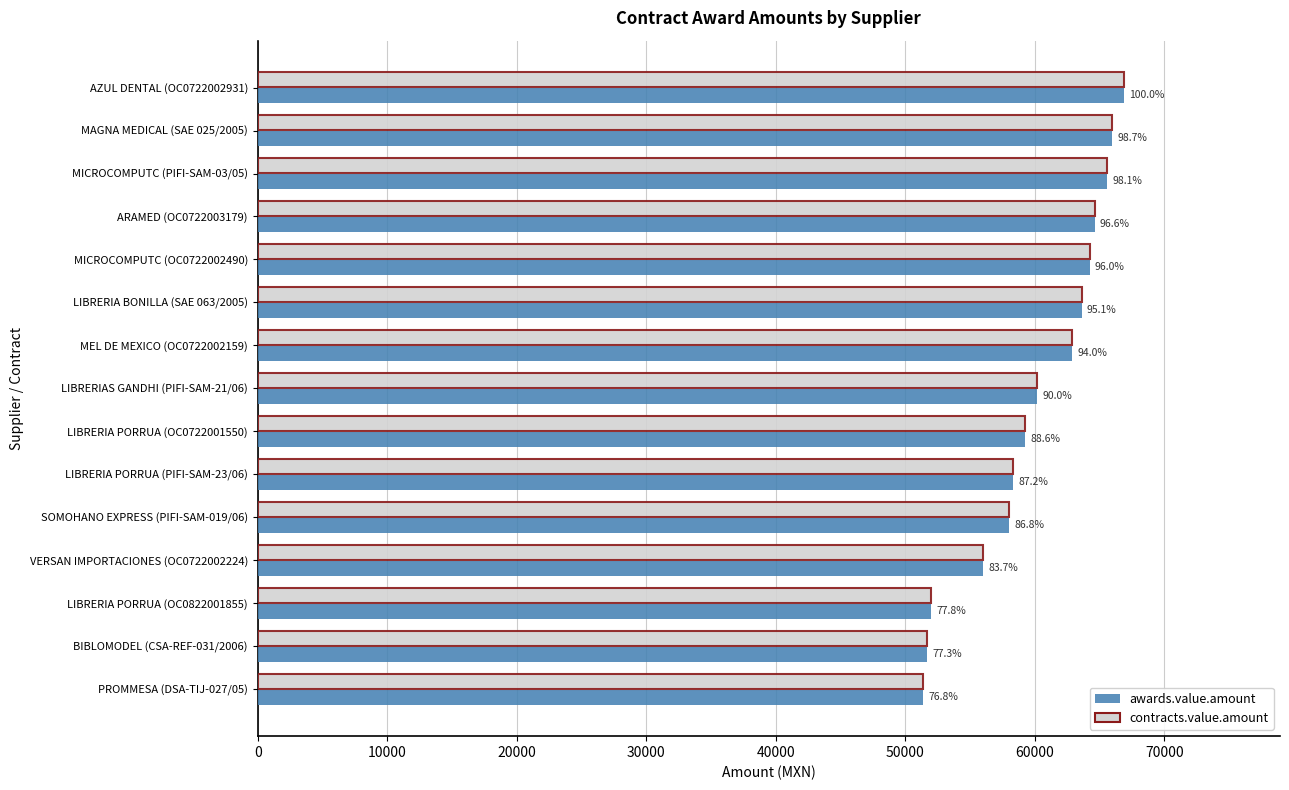

What are all the series names shown in the legend?

awards.value.amount, contracts.value.amount